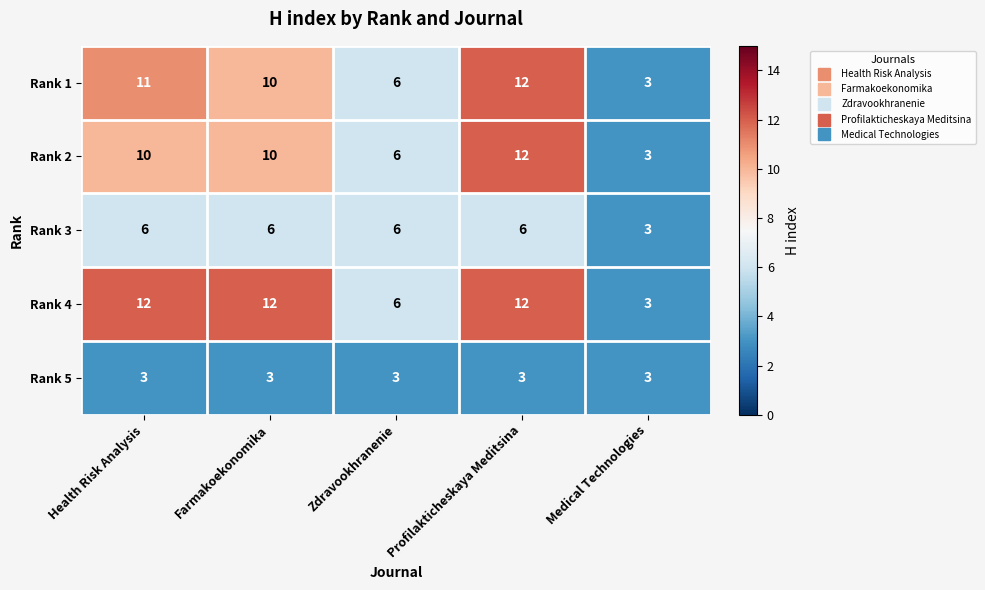

What is the difference between the highest and lowest values at Profilakticheskaya Meditsina?

9